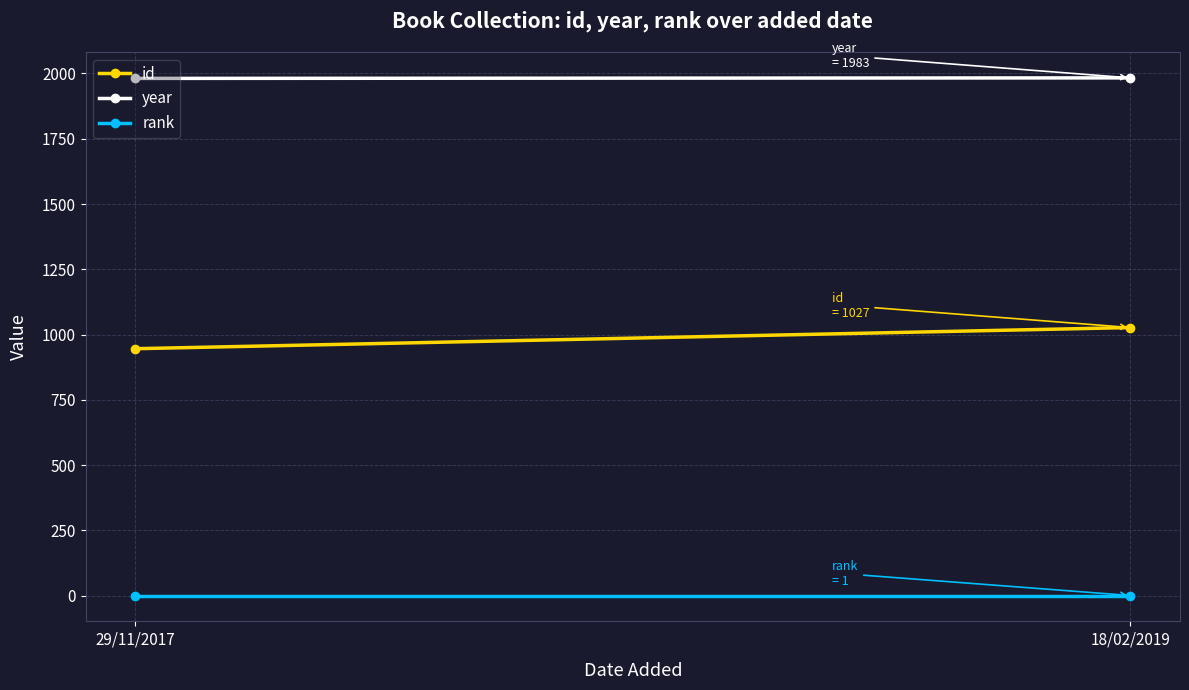

Is it true that id equals 1517 at 18/02/2019?

False